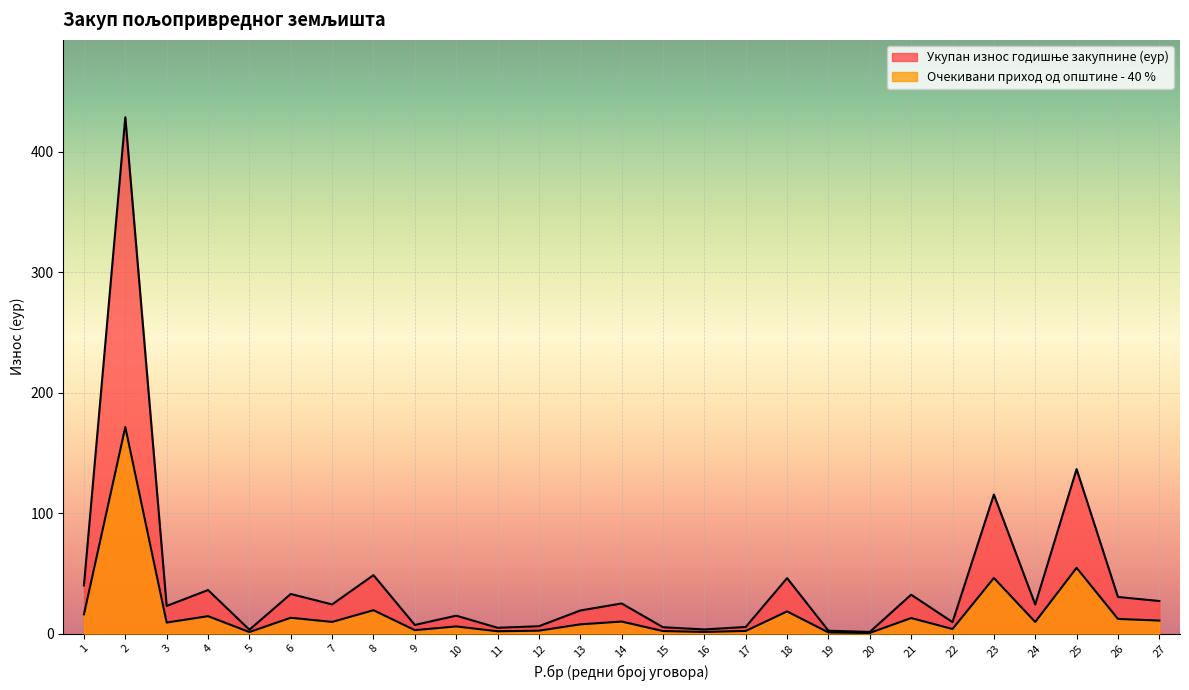

Rank the series at 3 from highest to lowest value.

Укупан износ годишње закупнине (еур), Очекивани приход од општине - 40 %